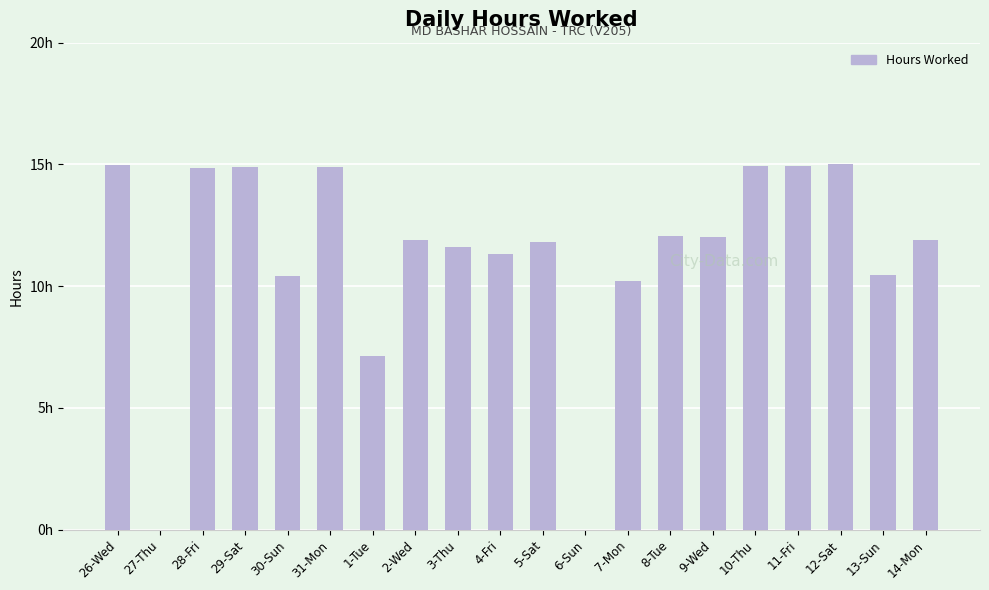

What is the value of the 16th bar from the left?

14.9